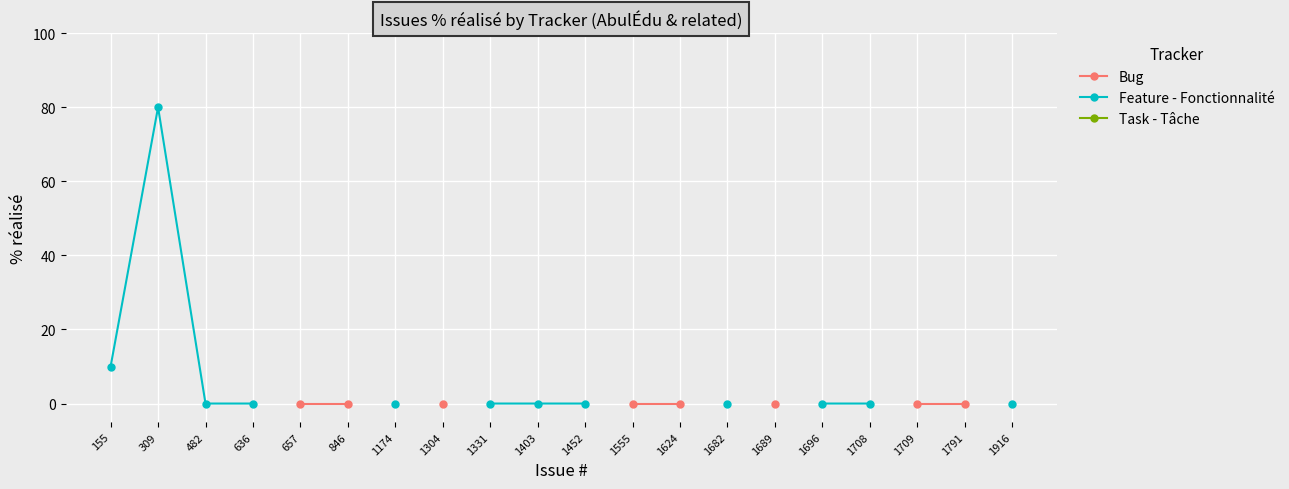

Which series has the widest spread of values?

Feature - Fonctionnalité